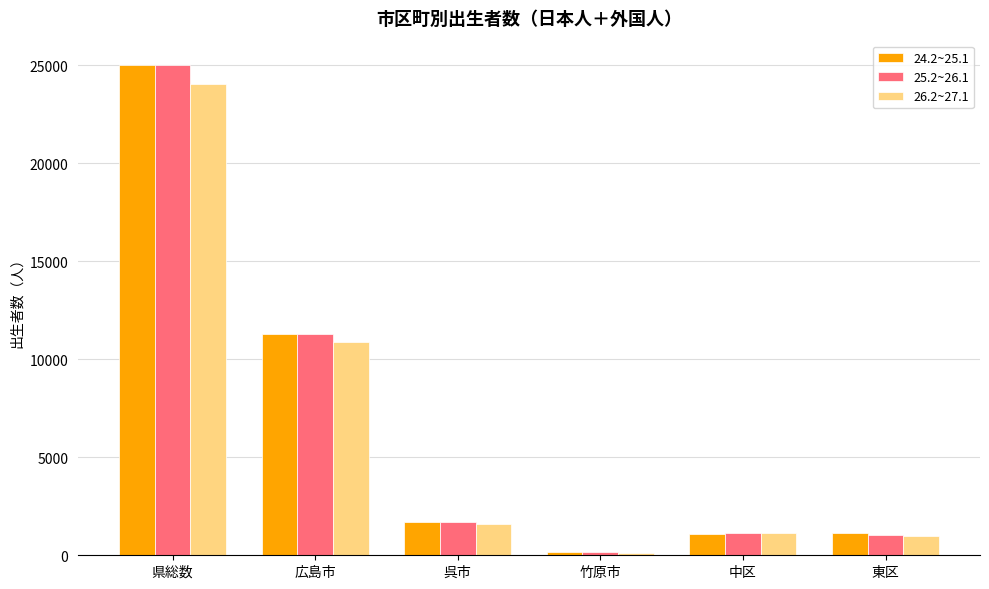

Which series changed the most between 広島市 and 東区?

25.2~26.1